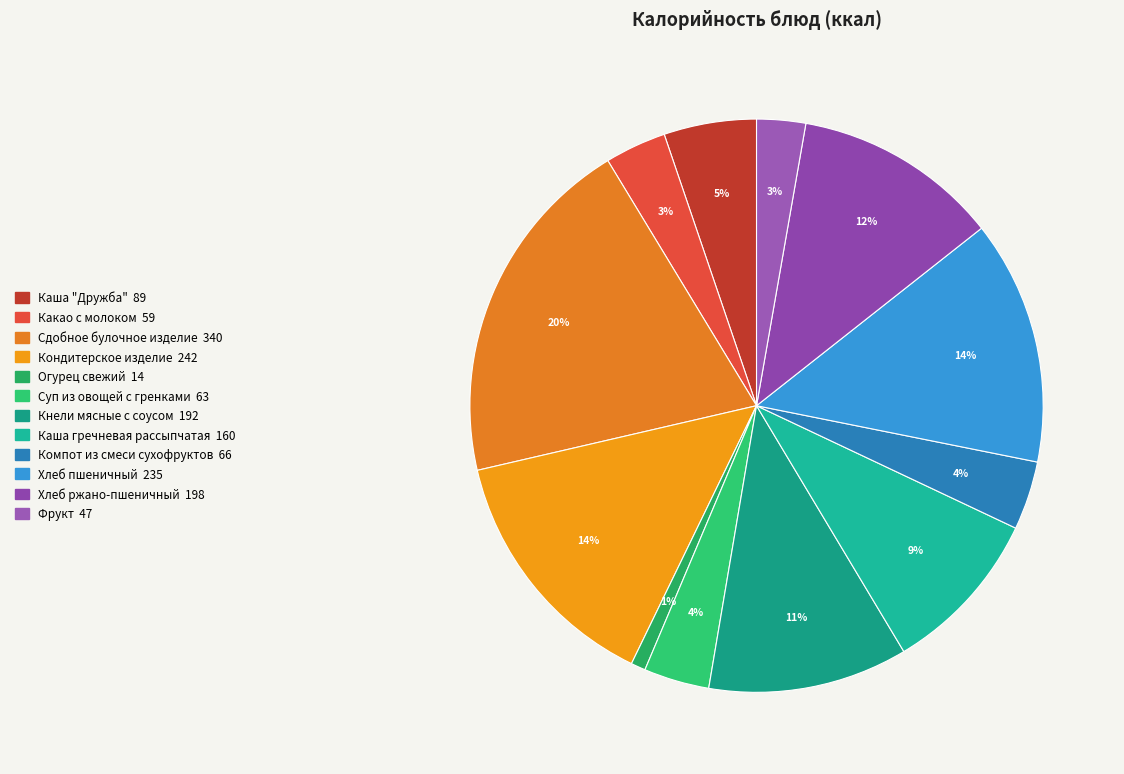

Is there a majority slice in this chart?

No